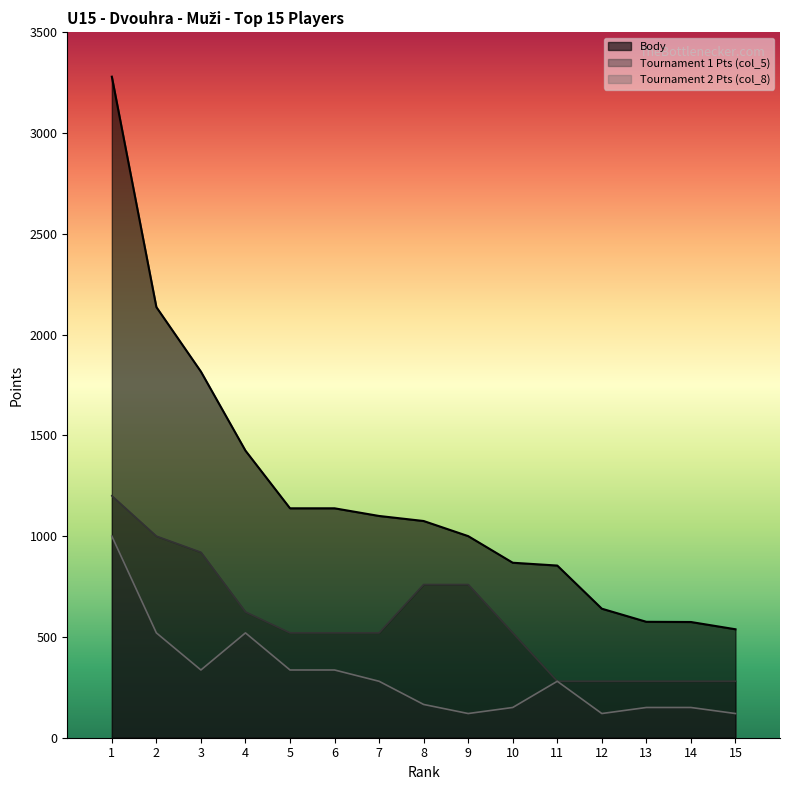

The Body series shows 1100 at 7. True or false?

True